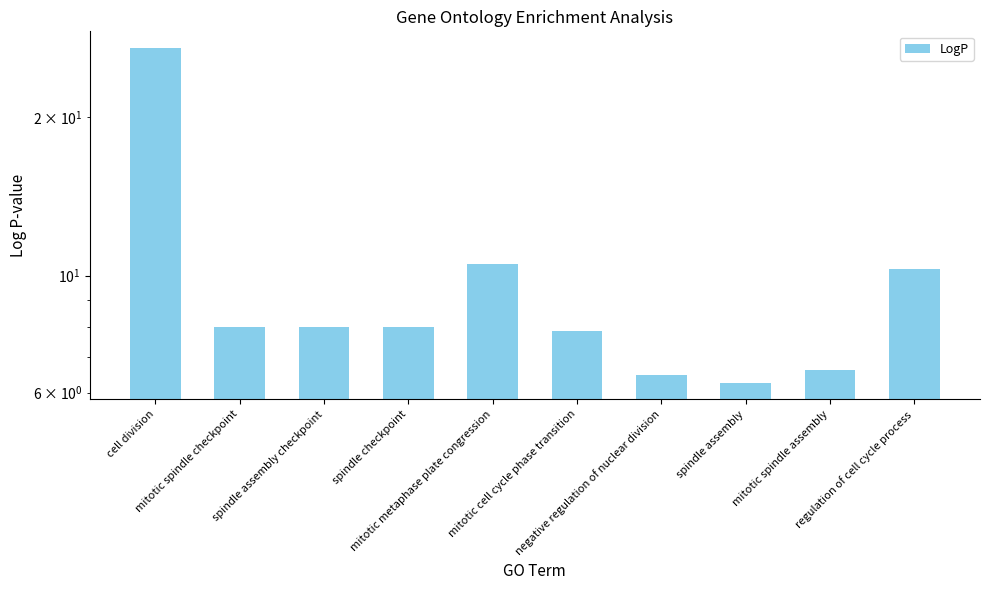

What is the change in value from spindle assembly checkpoint to mitotic metaphase plate congression?

+2.5